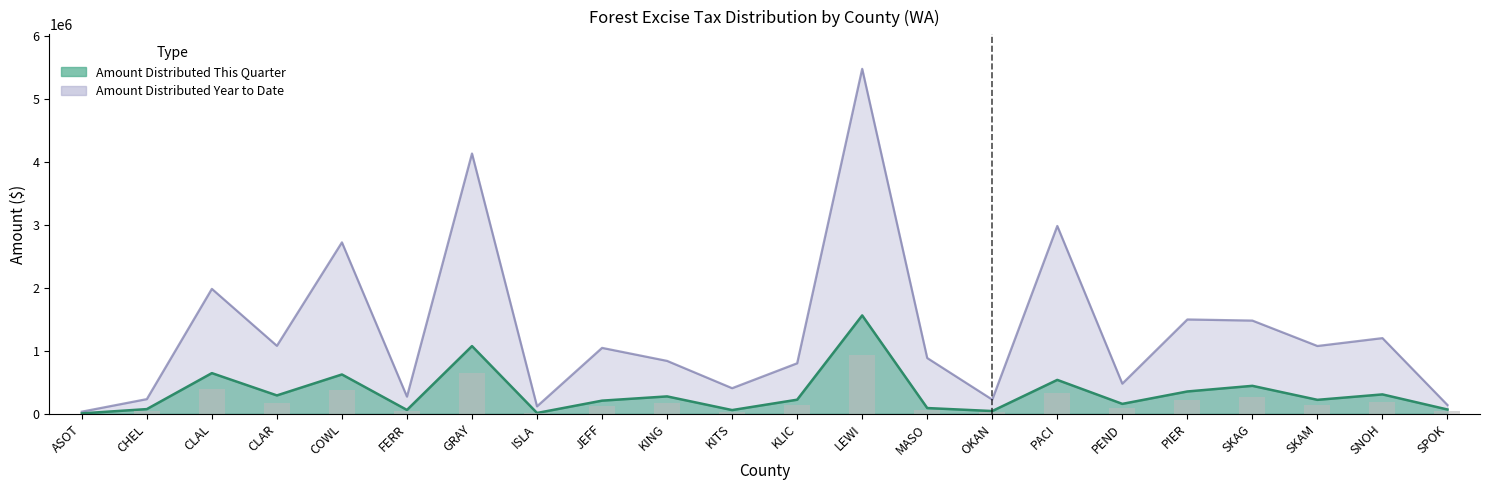

At which category is the sum across all series the highest?

LEWI